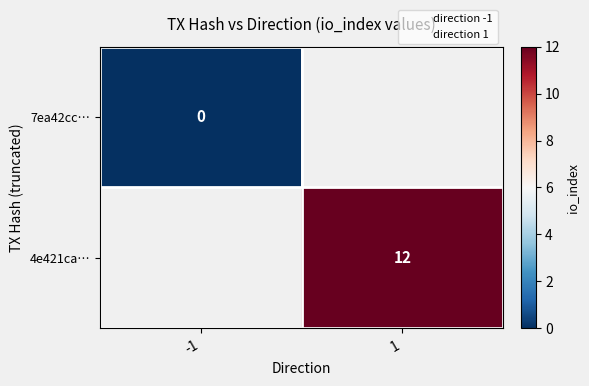

How many distinct data groups are displayed?

2